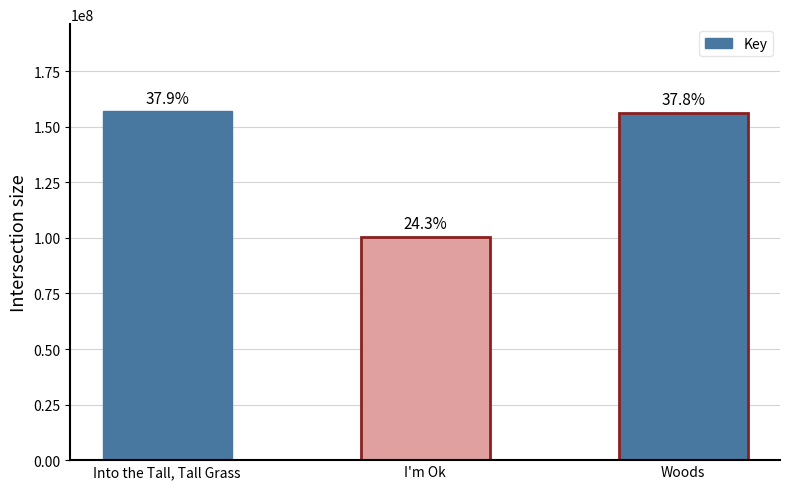

What position from the left is Into the Tall, Tall Grass?

1